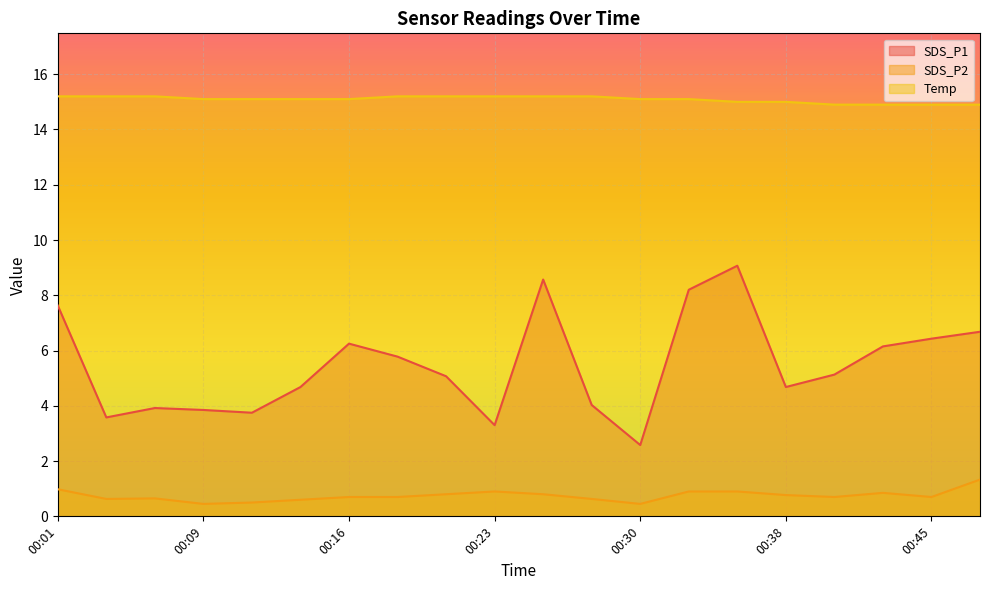

How many lines are shown in the chart?

3